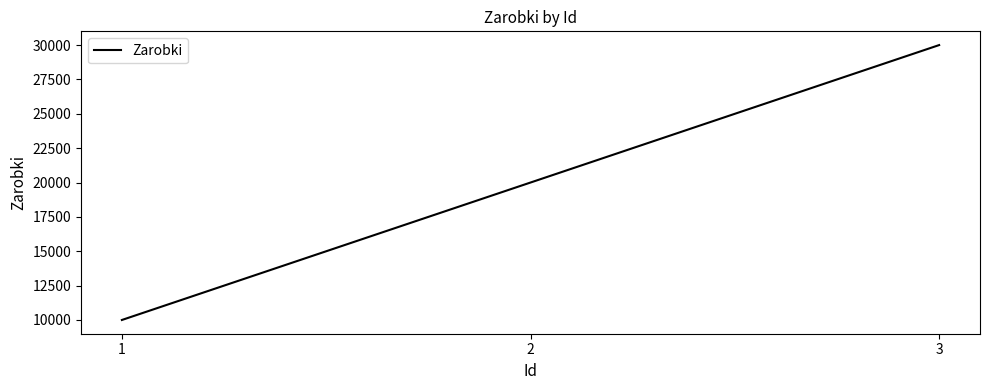

What is the change in value from 2 to 3?

+10000